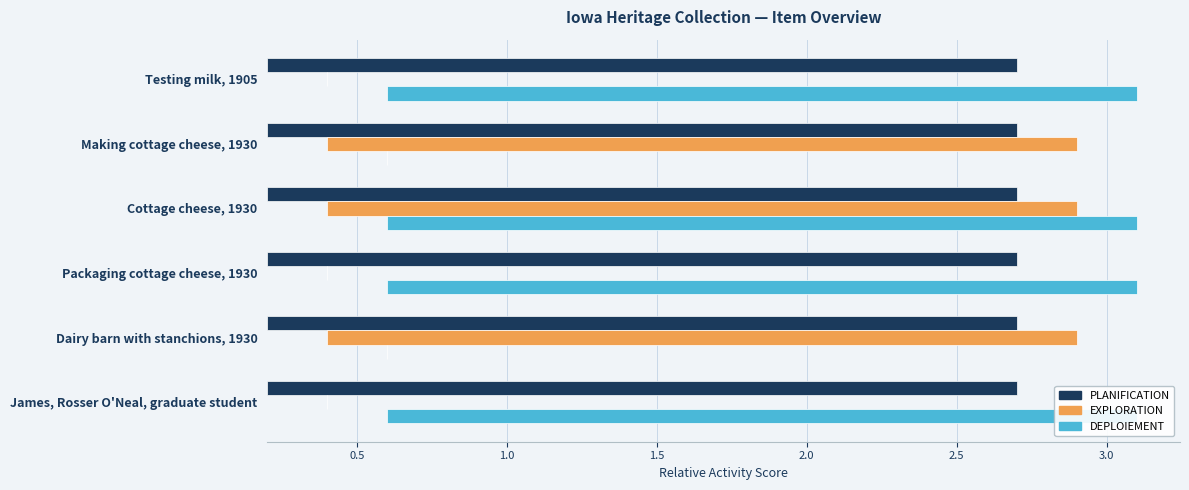

How many values in DEPLOIEMENT are above zero?

4